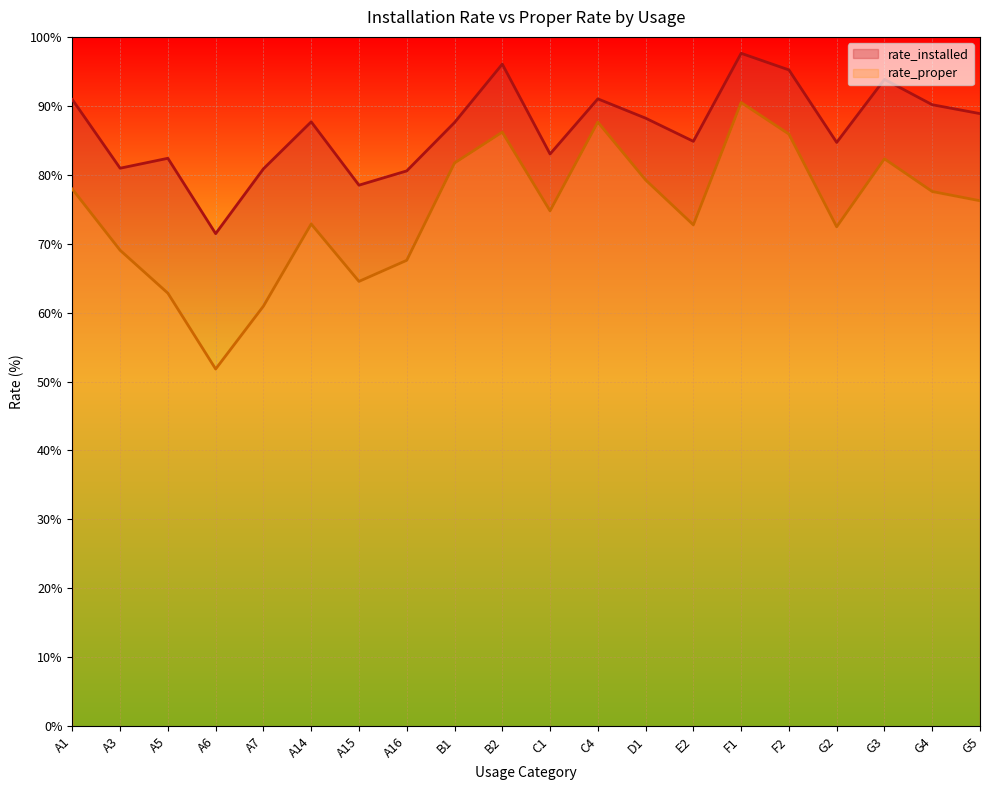

At how many categories does at least one series exceed 61?

20